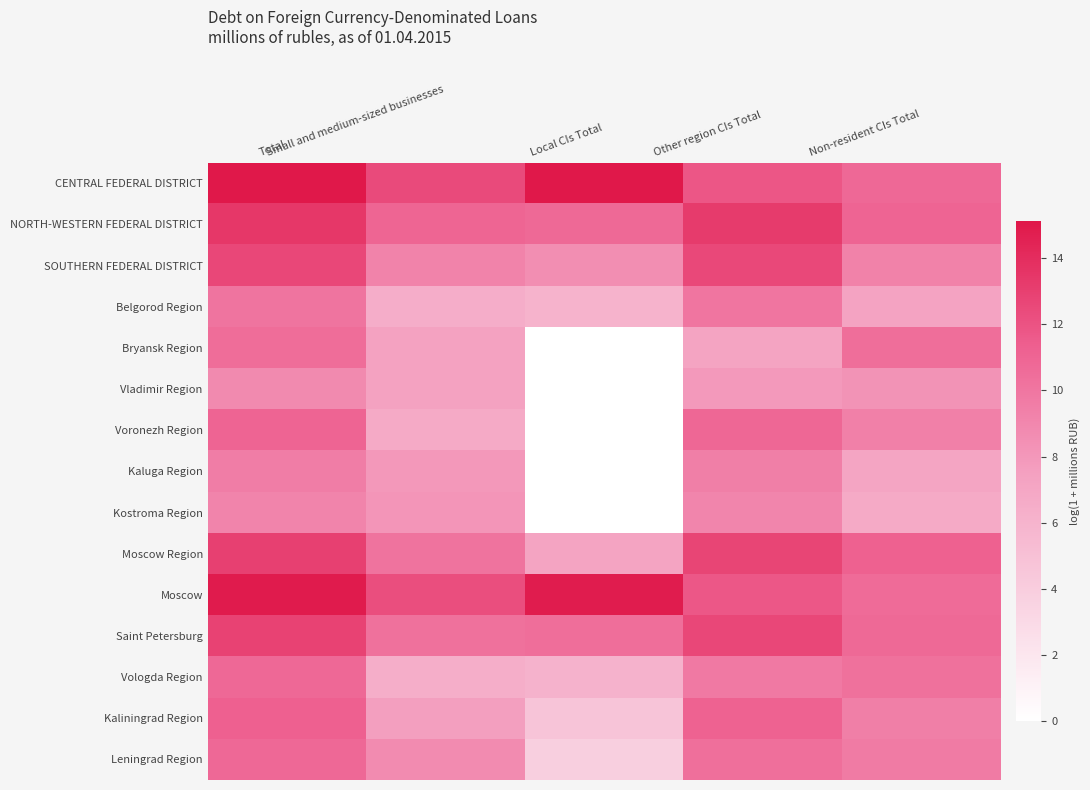

What is the total value across all series at Local CIs Total?

87.6